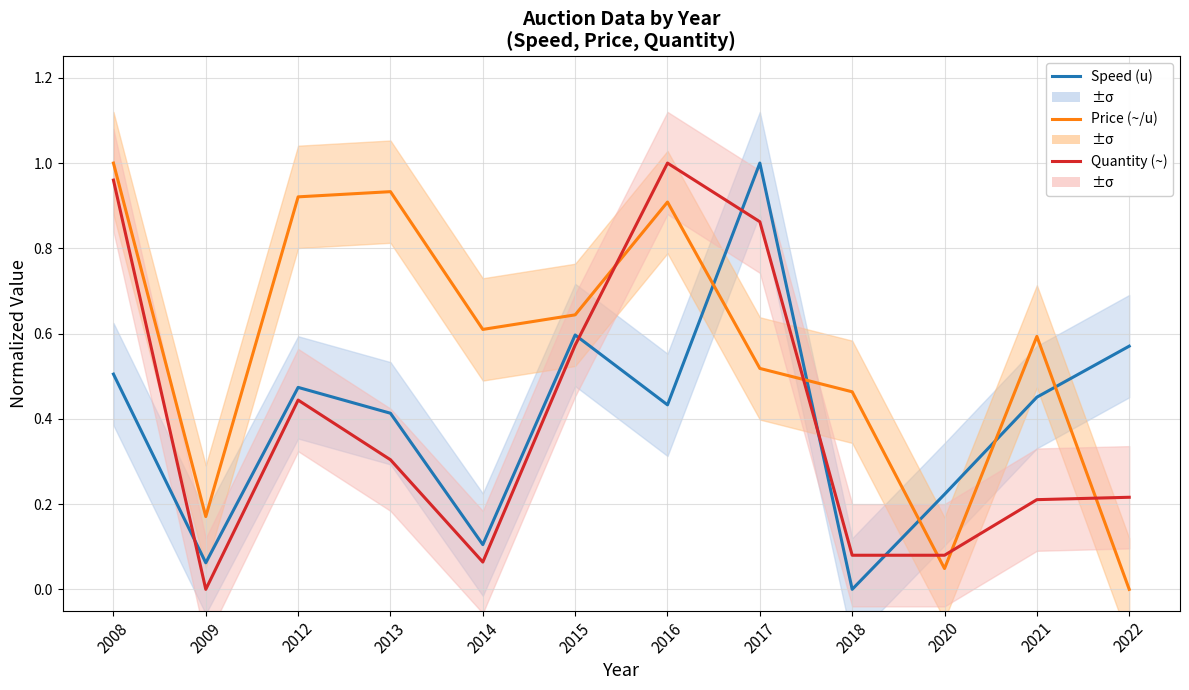

After their last crossing, which series has the higher values: Speed (u) or Price (~/u)?

Speed (u)